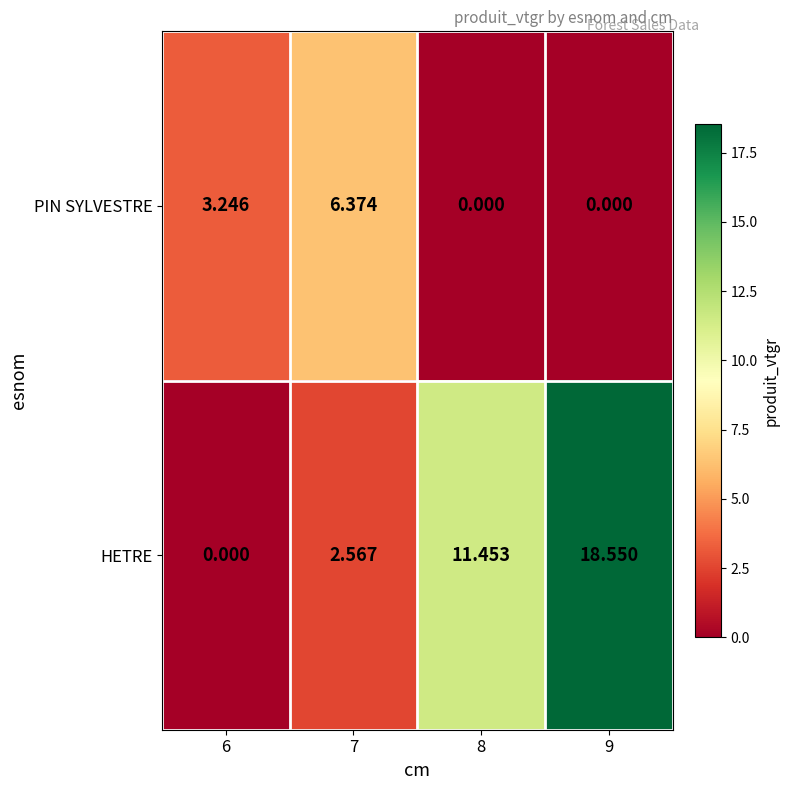

Which series has the widest spread of values?

HETRE